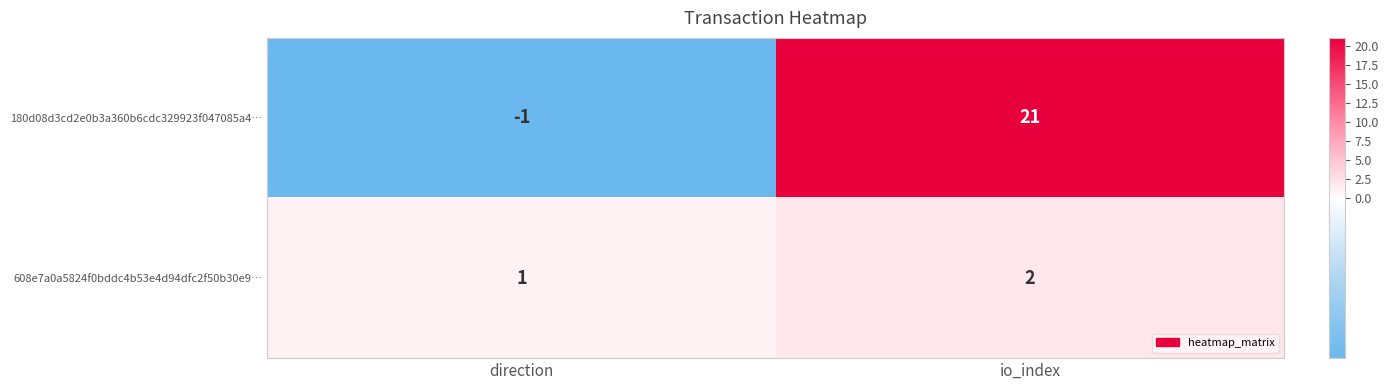

Rank the series at io_index from lowest to highest value.

608e7a0a5824f0bddc4b53e4d94dfc2f50b30e9…, 180d08d3cd2e0b3a360b6cdc329923f047085a4…